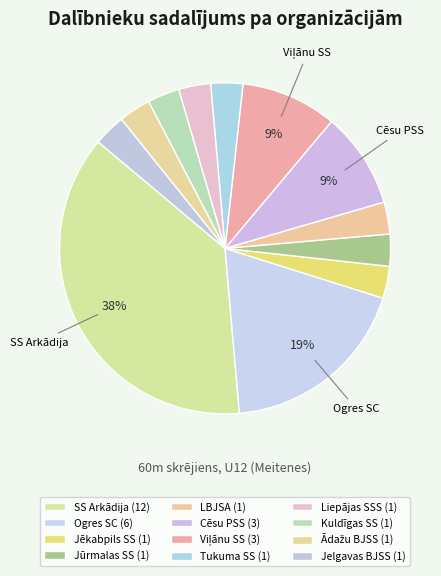

Count the number of slices in the pie.

12